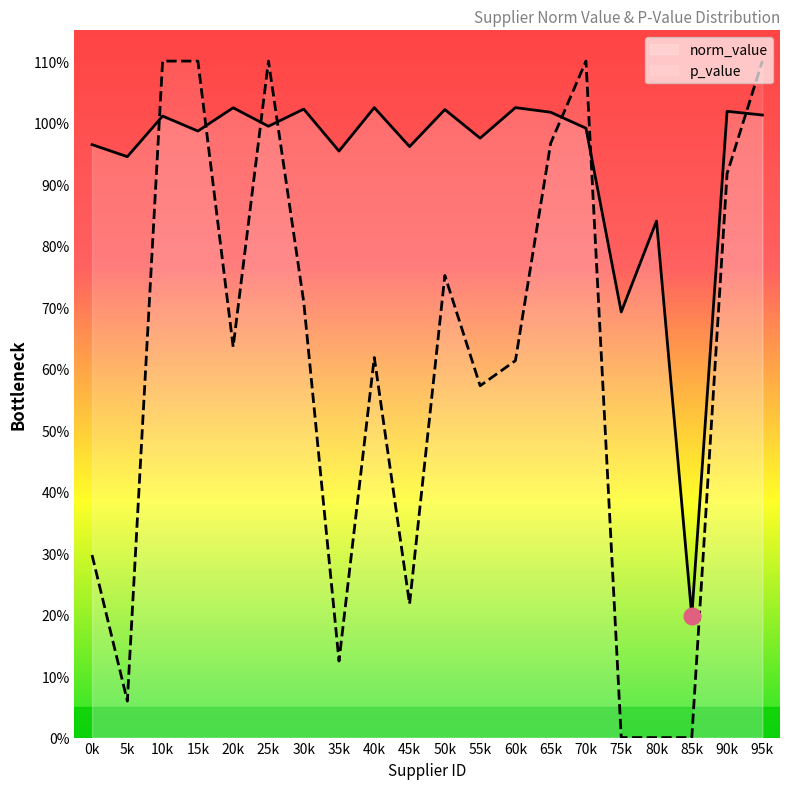

The value of norm_value at 15k is 0.4. True or false?

False